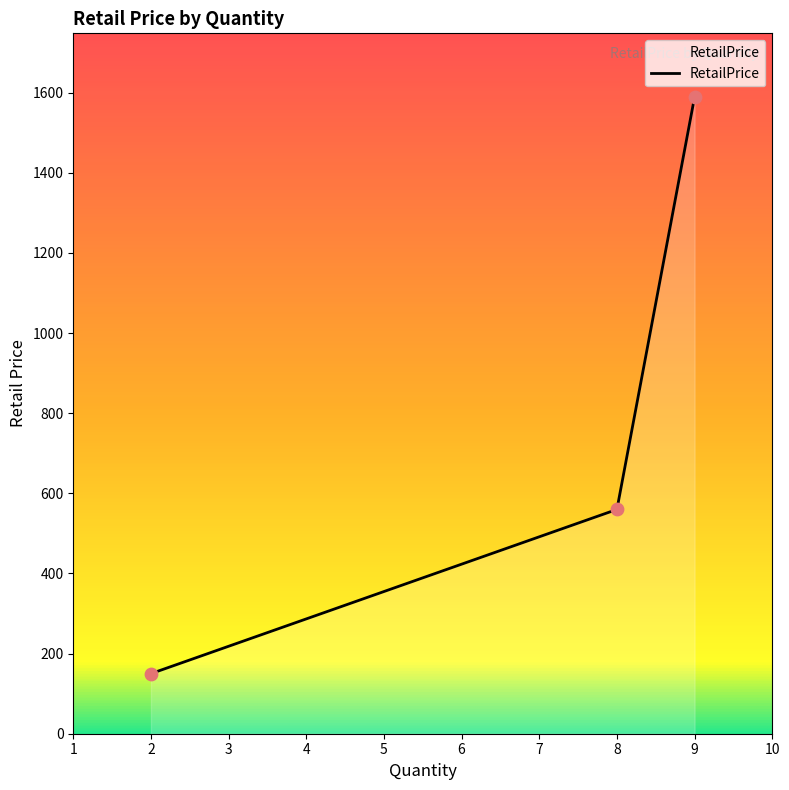

What is the change in value from 8 to 9?

+1029.5